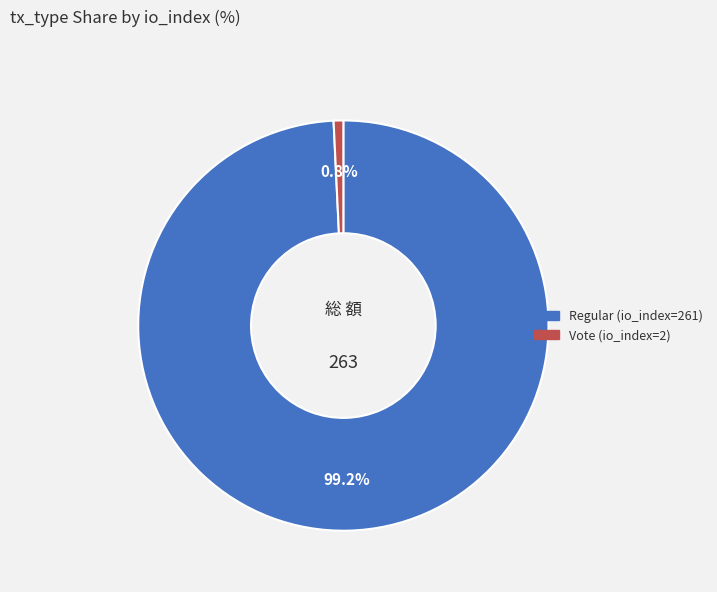

To the nearest percent, what percentage of the pie is Regular (io_index=261)?

99%